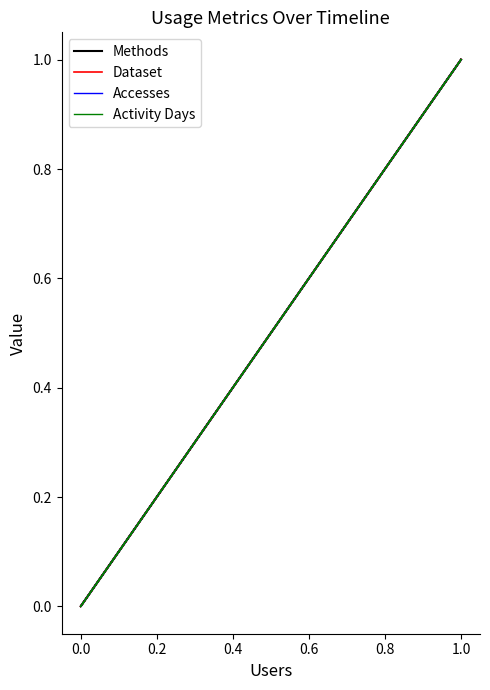

What is the maximum value for Accesses?

1